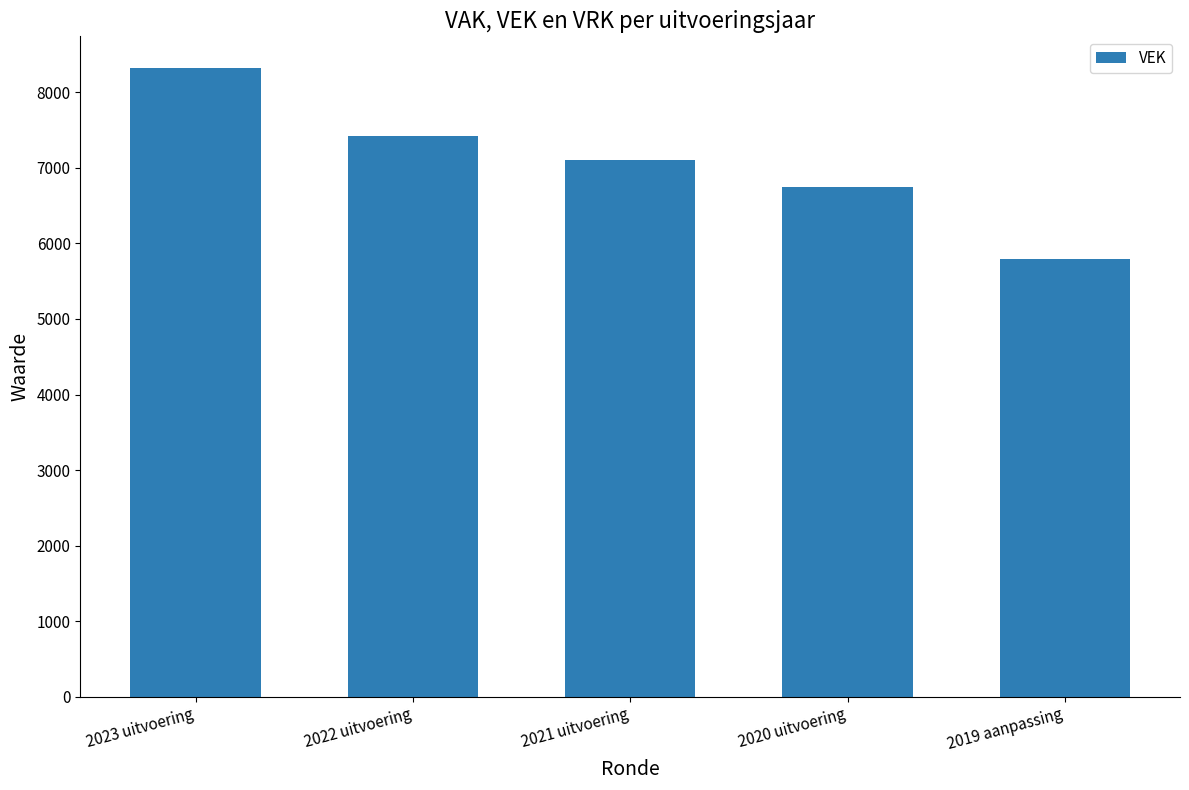

What is the average value?

7080